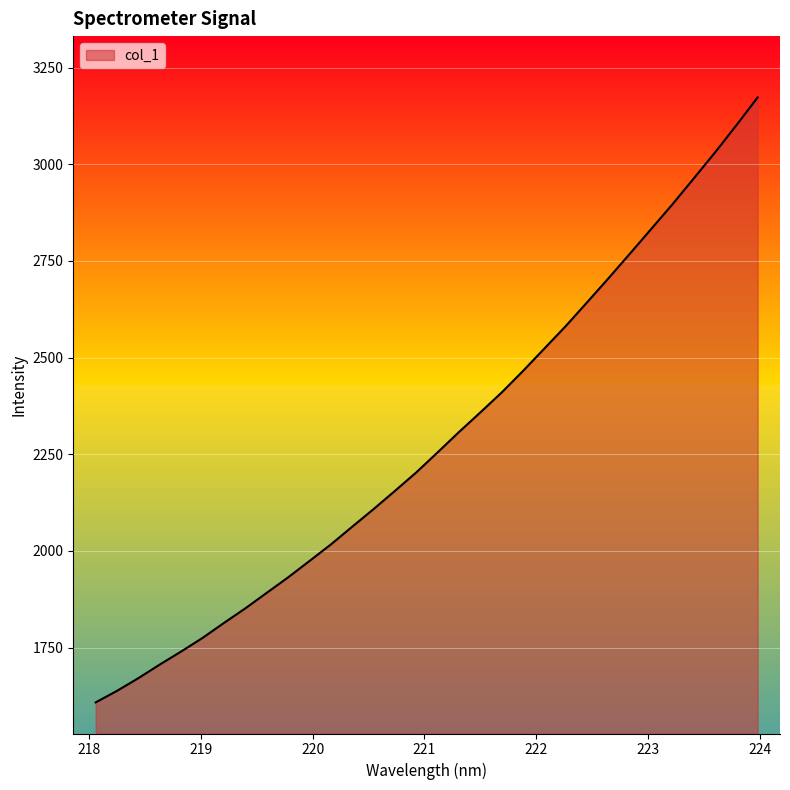

True or false: there are more than 2 points higher than both neighbors.

False